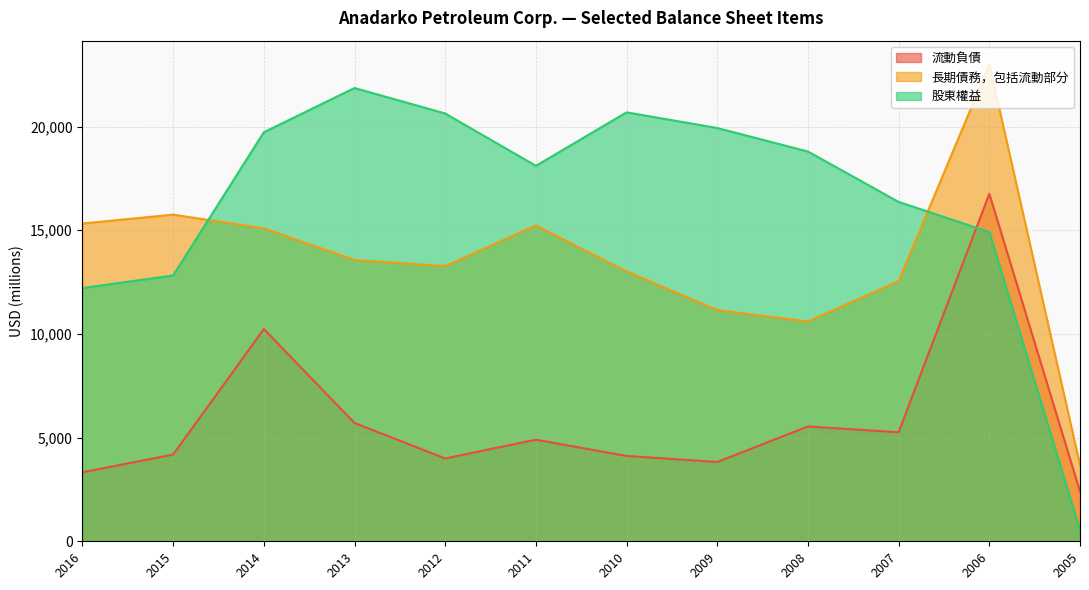

What value does the 股東權益 series have at 2008?

18795